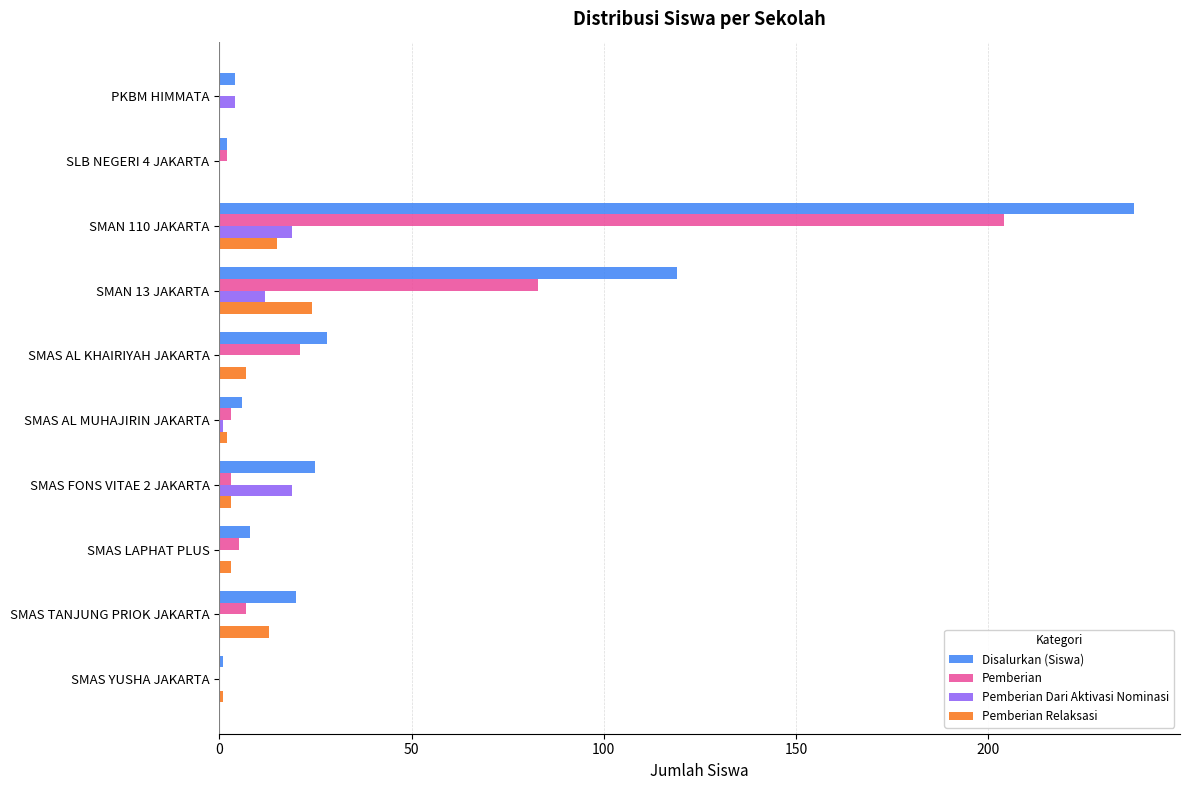

Which series has the widest spread of values?

Disalurkan (Siswa)